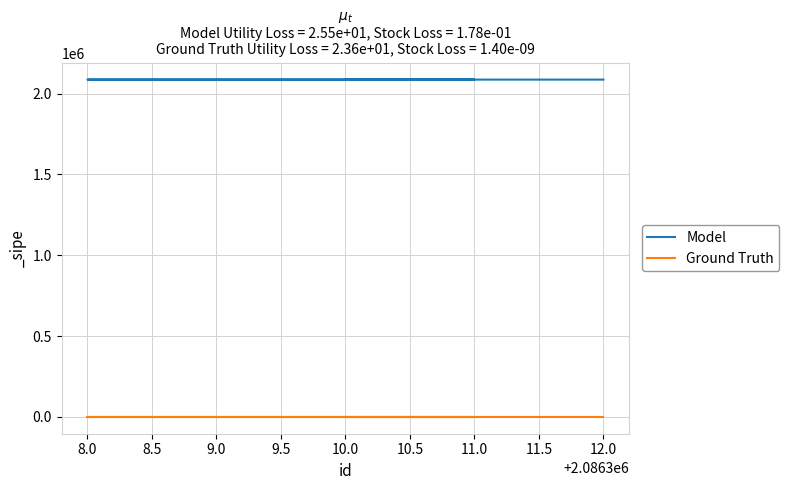

Does the chart have visible grid lines?

Yes